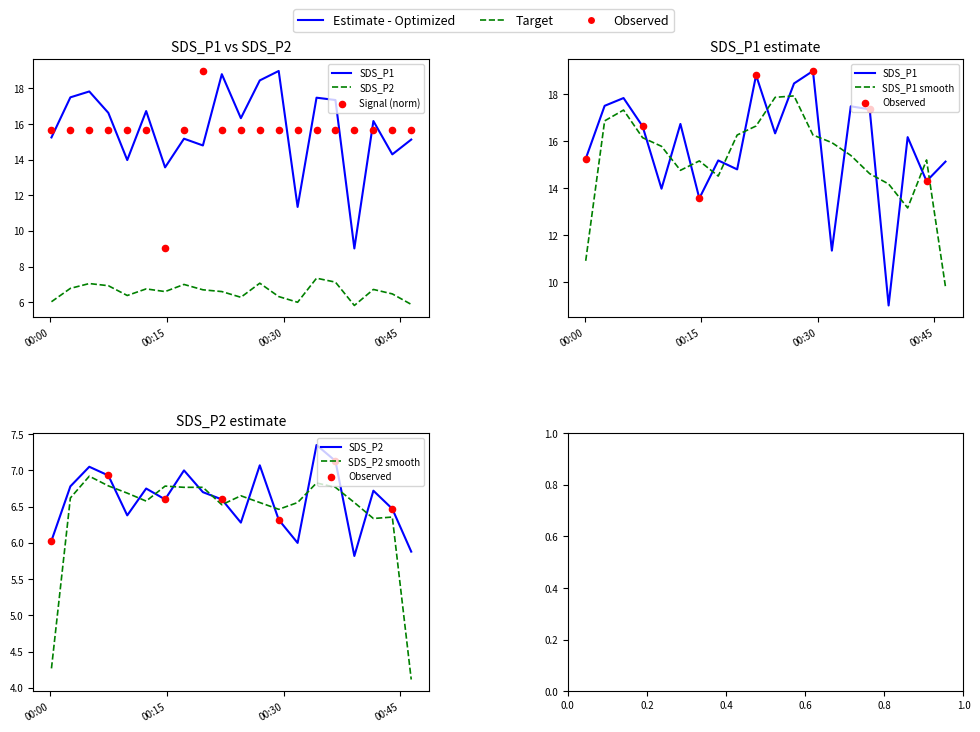

What is the total value across all series at 2023/07/24 00:29:22?

41.0